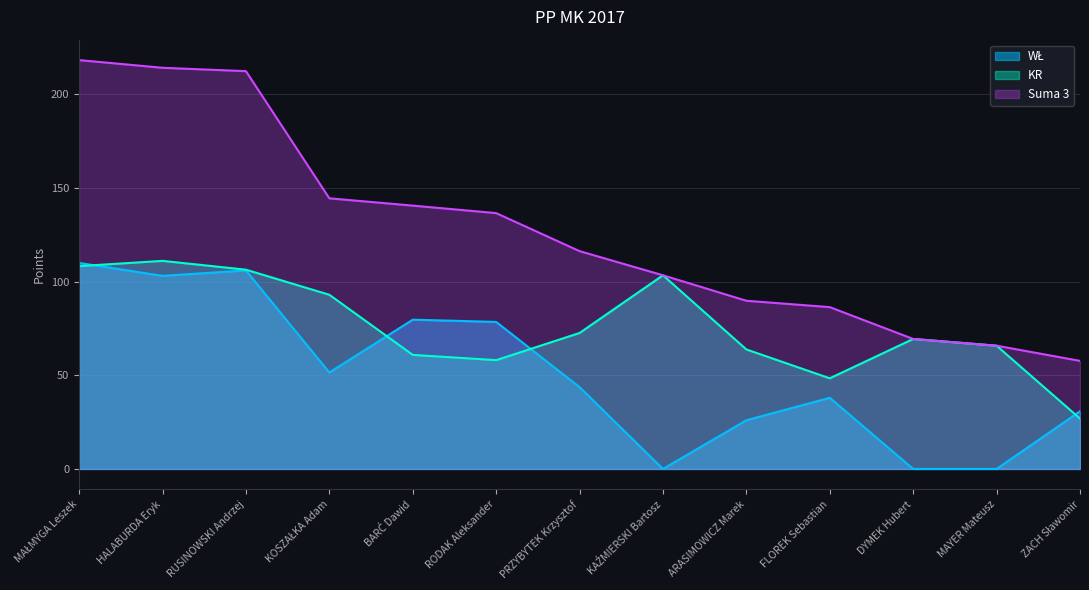

The Suma 3 series shows 18.0 at ZACH Sławomir. True or false?

False